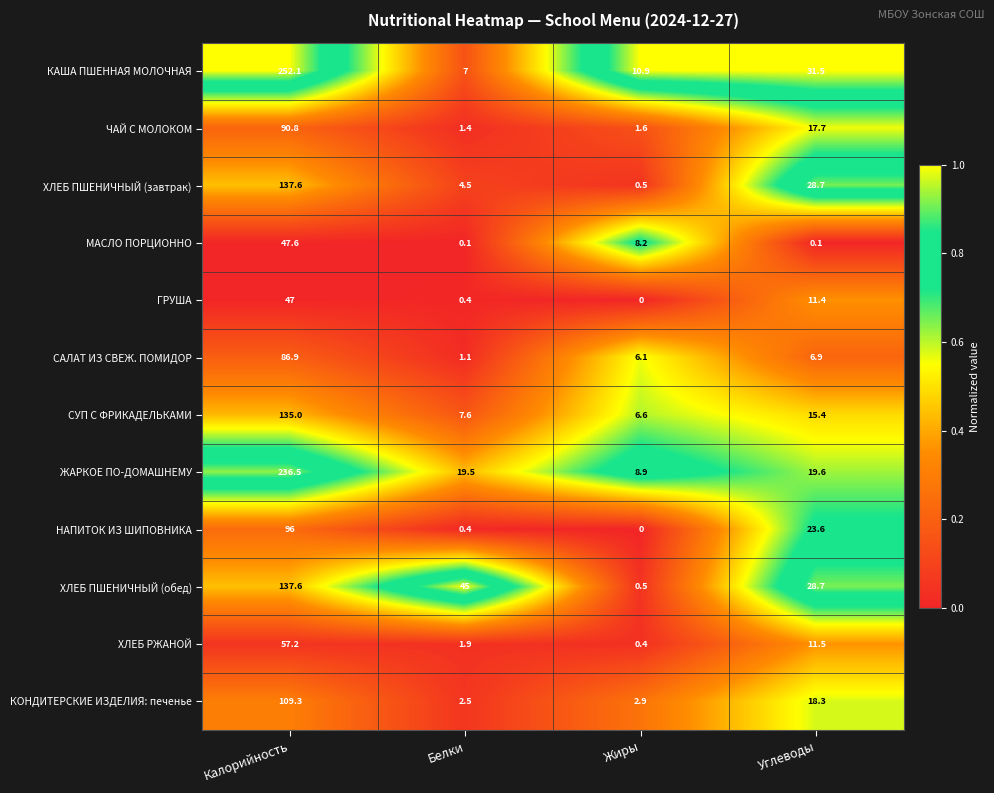

At which category does the chart reach its minimum across all series?

Жиры